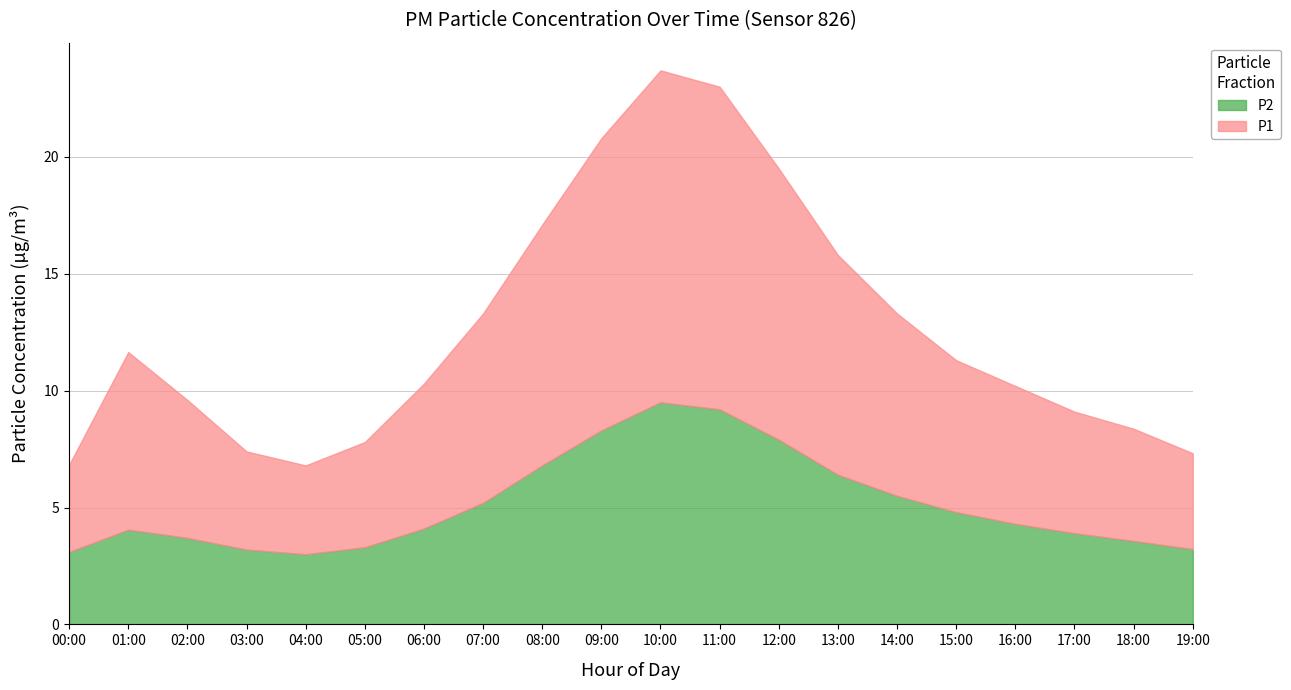

Does the chart display data point markers on the line(s)?

No